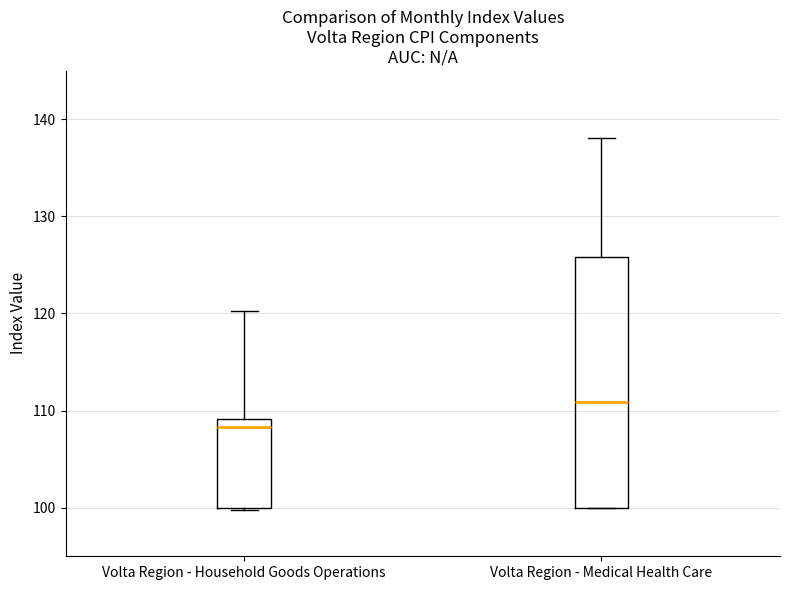

Comparing the boxes themselves (not the whiskers), which one is the tallest?

Volta Region - Medical Health Care